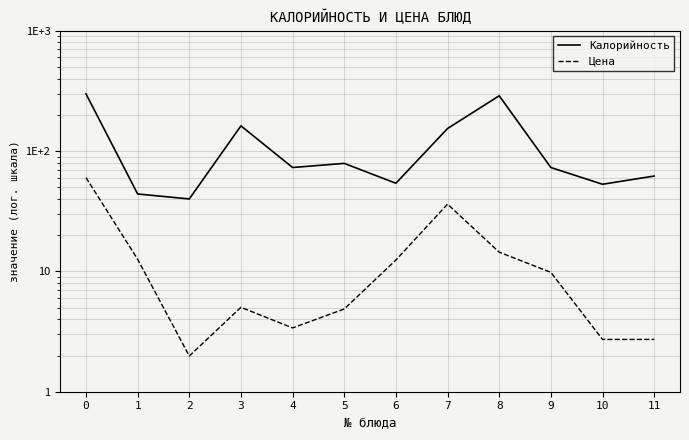

Which category has the lowest value across all series?

2